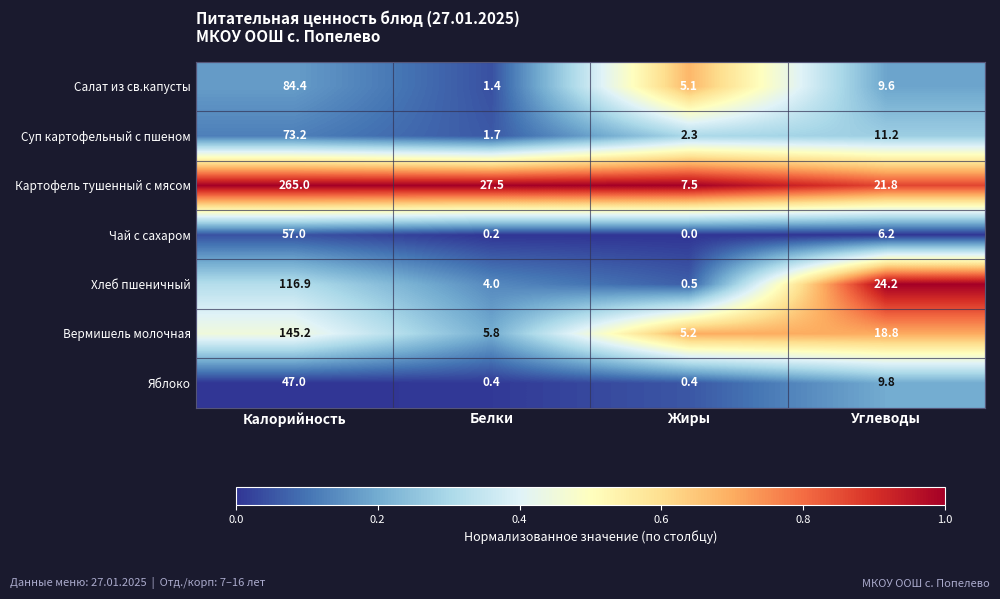

List the labels in order of Чай с сахаром value, largest first.

Калорийность, Углеводы, Белки, Жиры